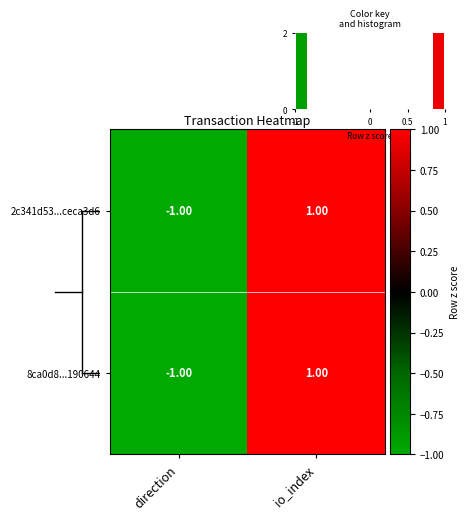

Reading left to right, transcribe all the data shown in this chart.

2c341d53...ceca3d6: direction=-1	io_index=1
8ca0d8...190644: direction=-1	io_index=1